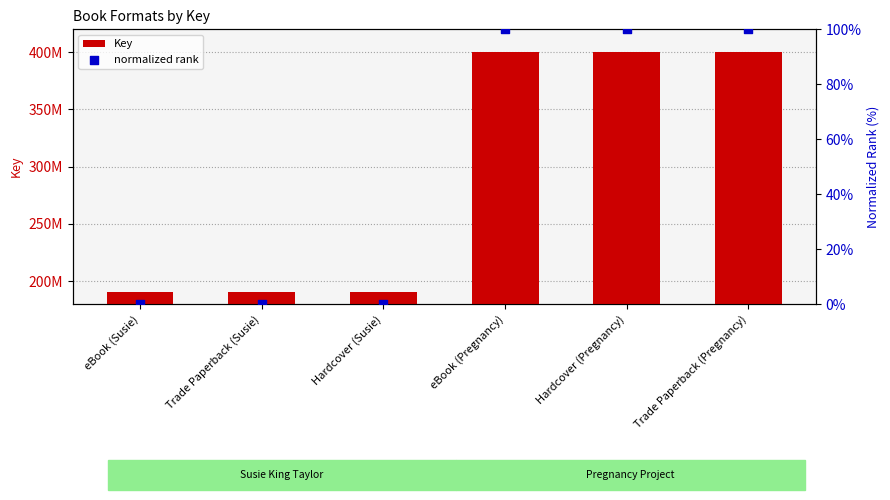

At which category is the sum across all series the highest?

eBook (Pregnancy)